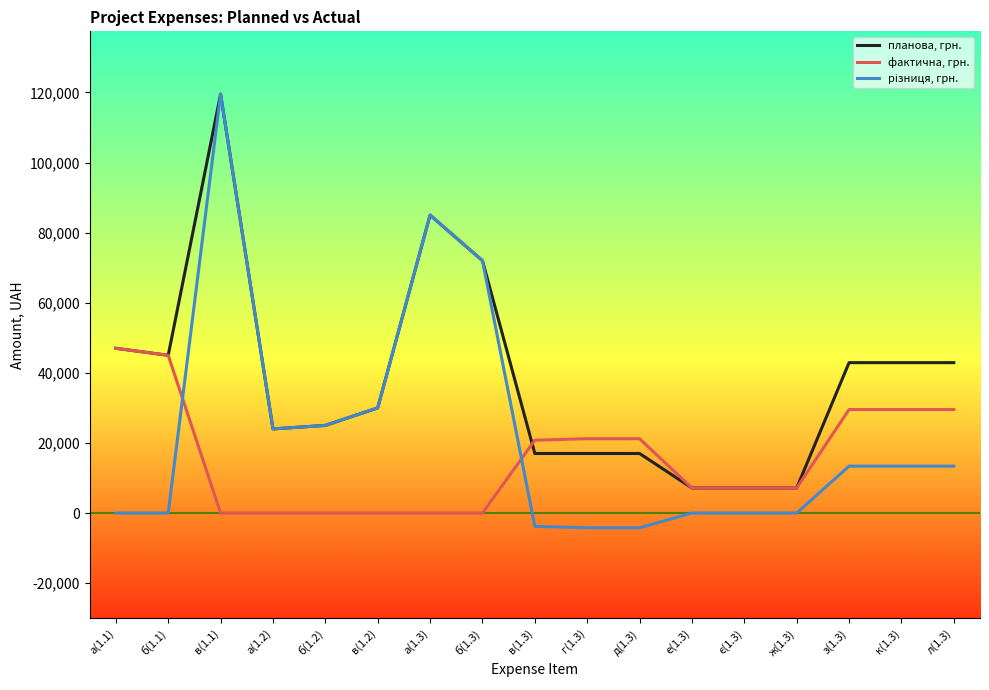

The value of планова, грн. at е(1.3) is 7150.3. True or false?

True